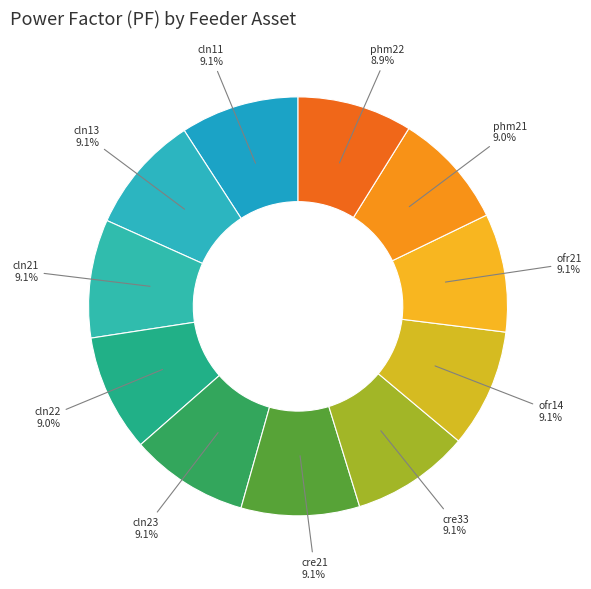

What is the ratio of the value at phm21 to the value at cln11?

1.0